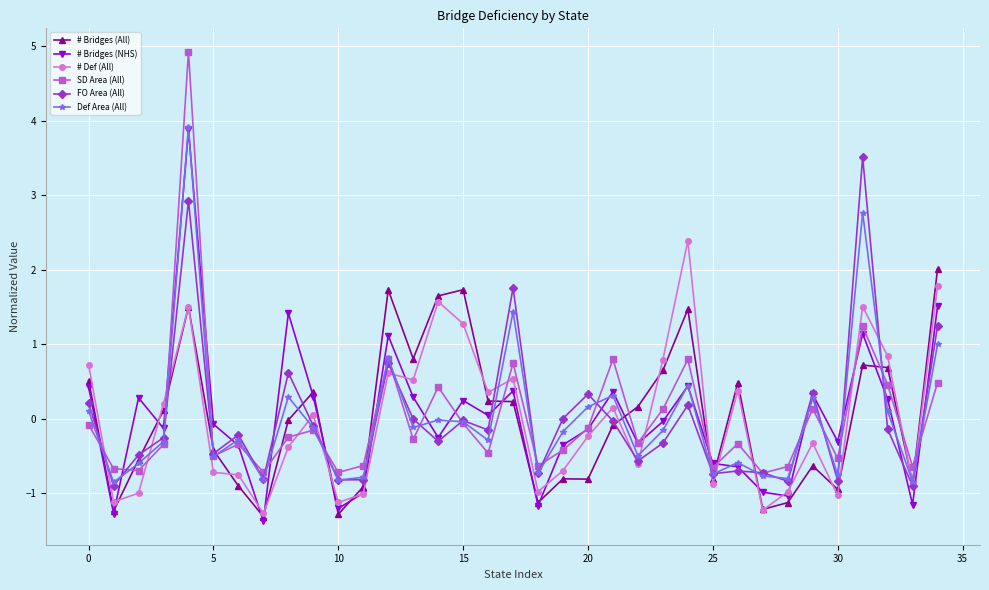

What is the value of the # Bridges (NHS) point at the 28th from the left?

-1.0